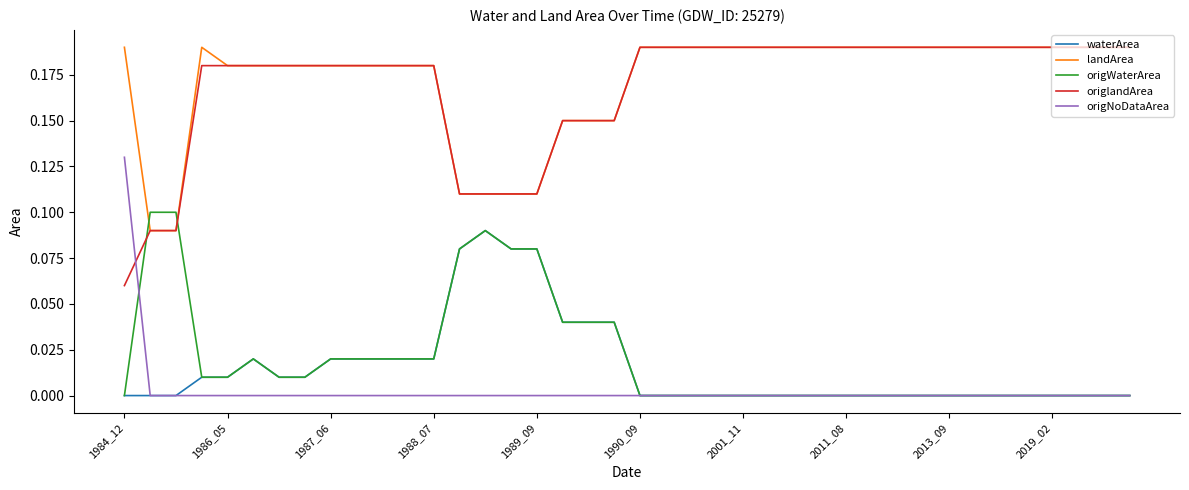

What is the sum of all landArea values?

6.9